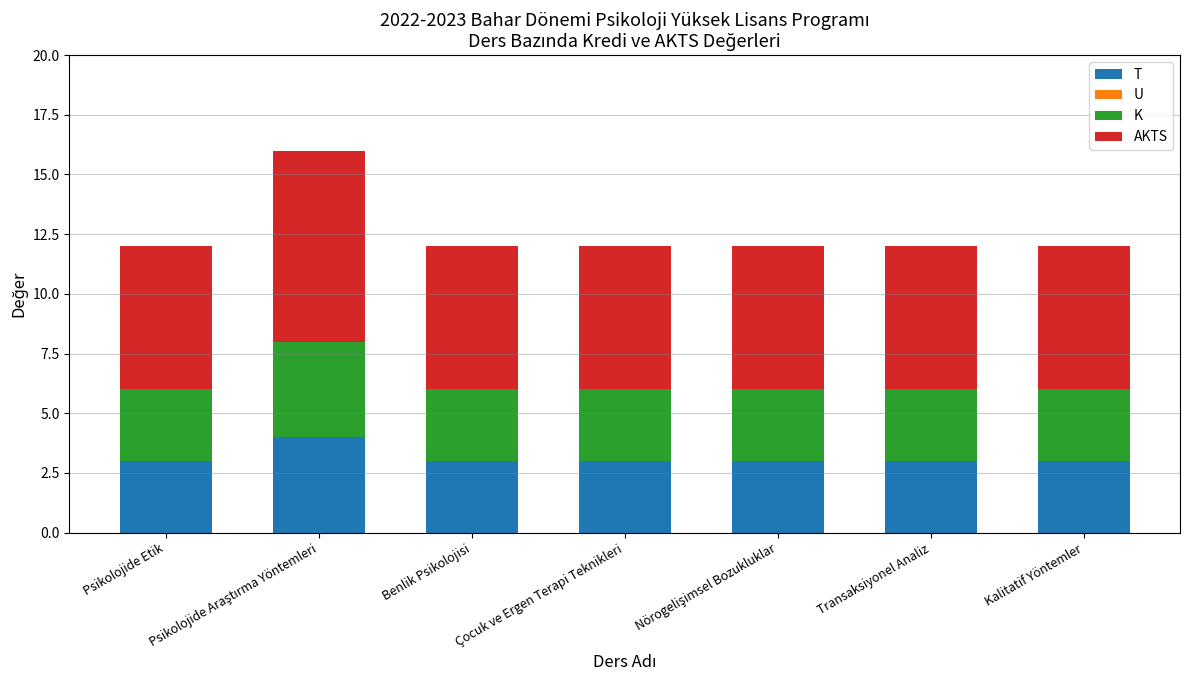

What is the approximate value of T at Benlik Psikolojisi?

3